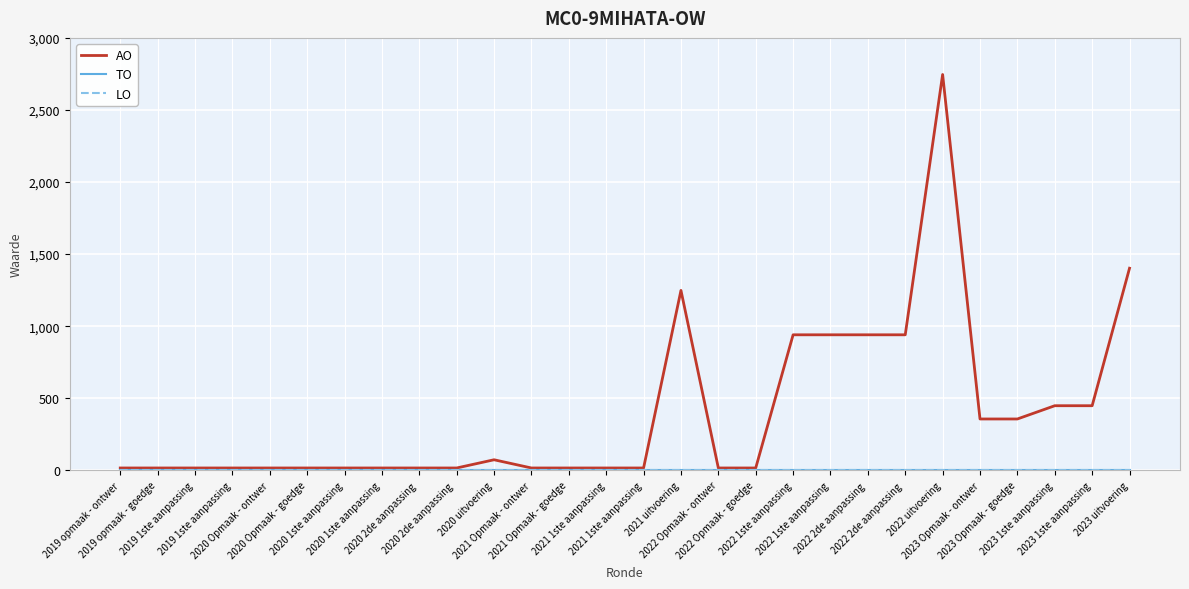

What is the label of the 11th point from the left?

2020 uitvoering